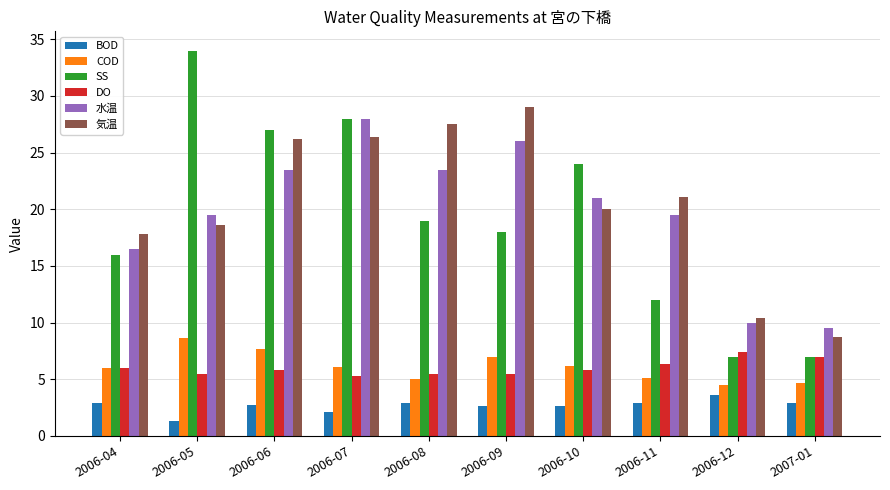

What position from the right is 2006-09?

5